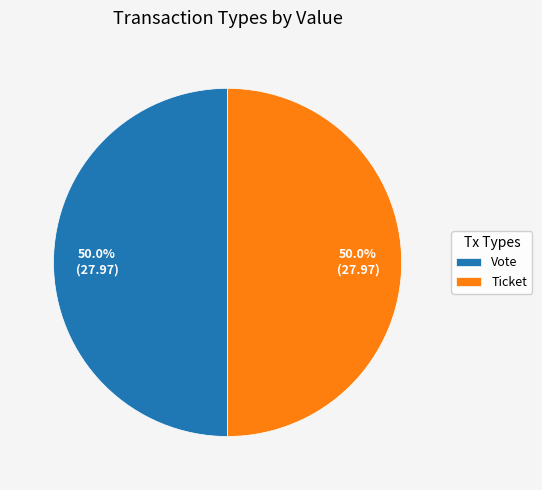

Count the number of slices in the pie.

2